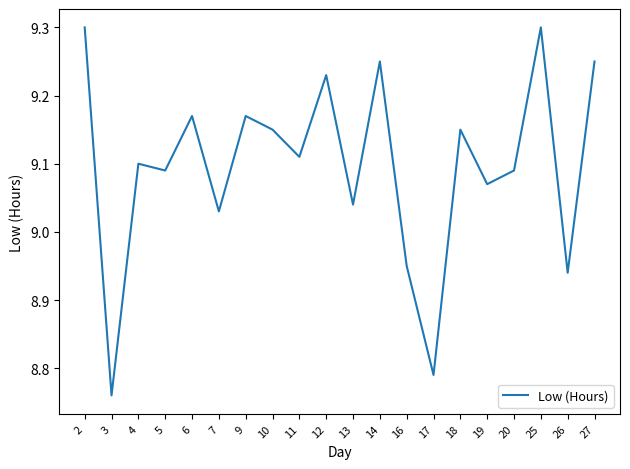

Does the chart have visible grid lines?

No